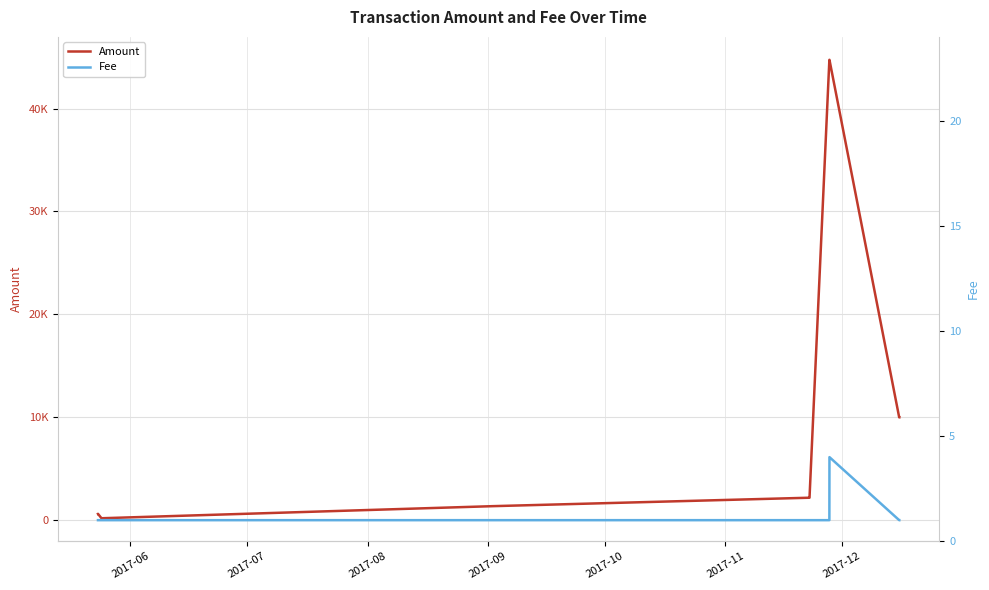

True or false: Amount has more than 1 interior local peaks.

True